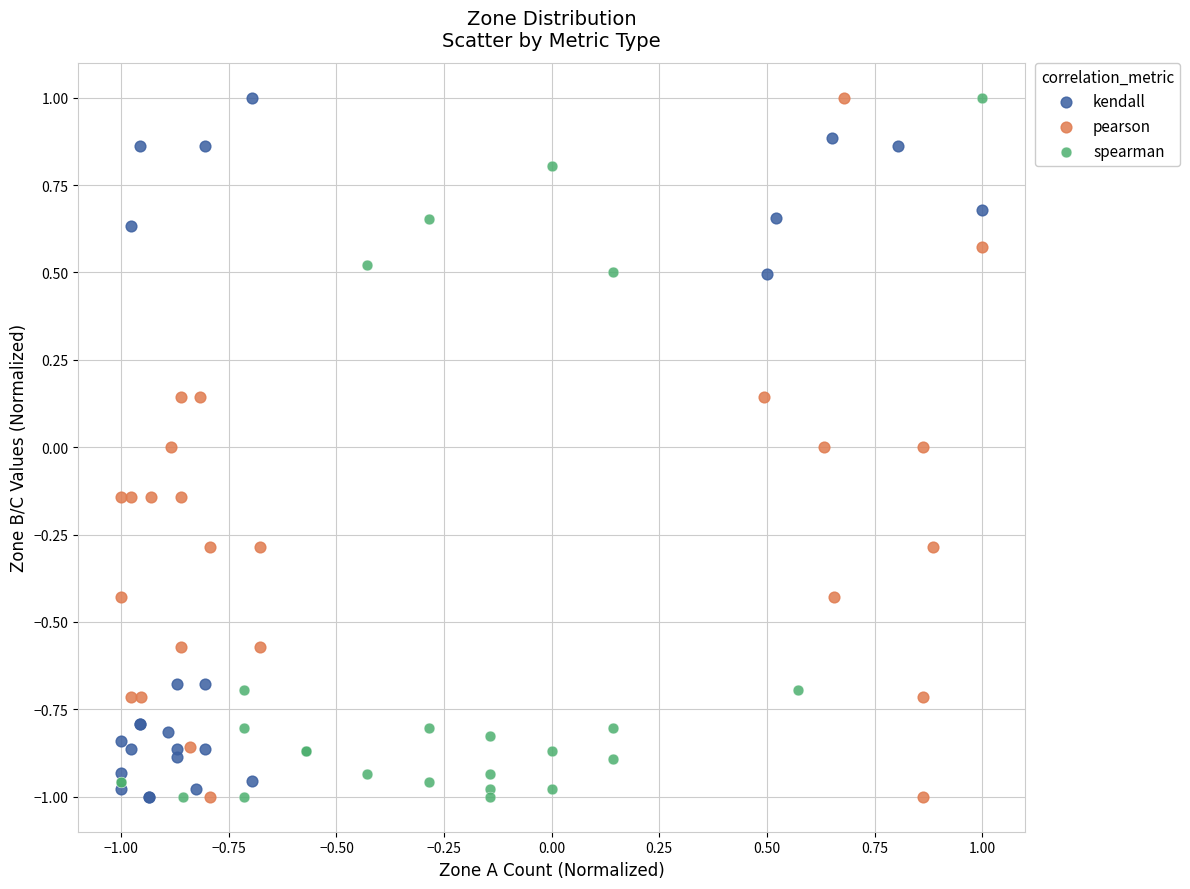

What are all the series names shown in the legend?

kendall, pearson, spearman